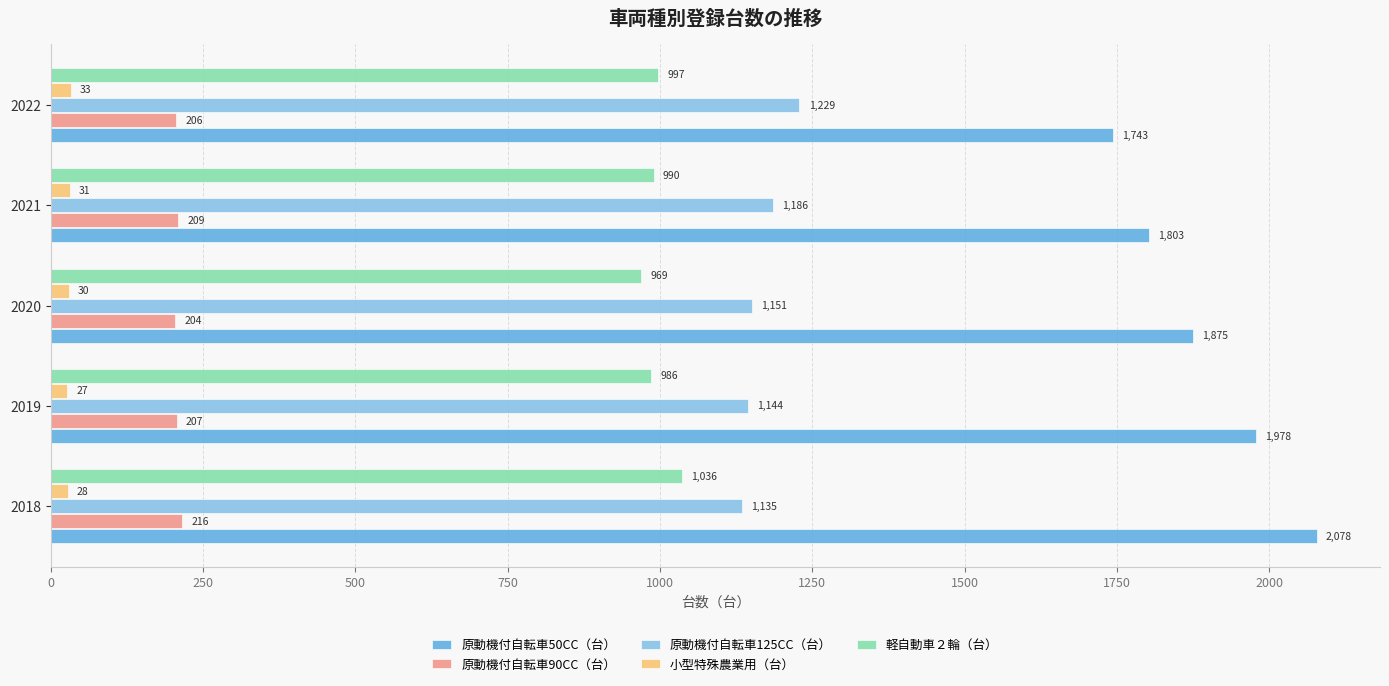

Which series has the widest spread of values?

原動機付自転車50CC（台）